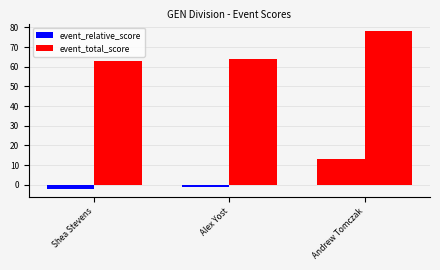

At which category does the chart reach its minimum across all series?

Shea Stevens